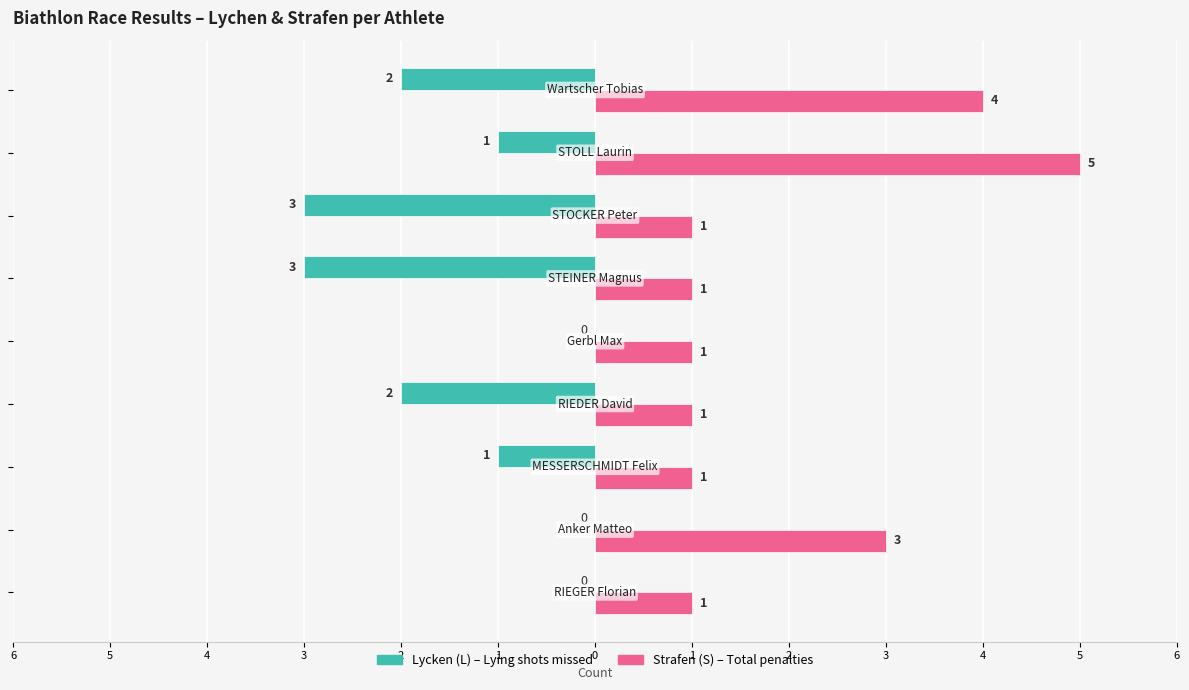

How many categories are shown in the chart?

9